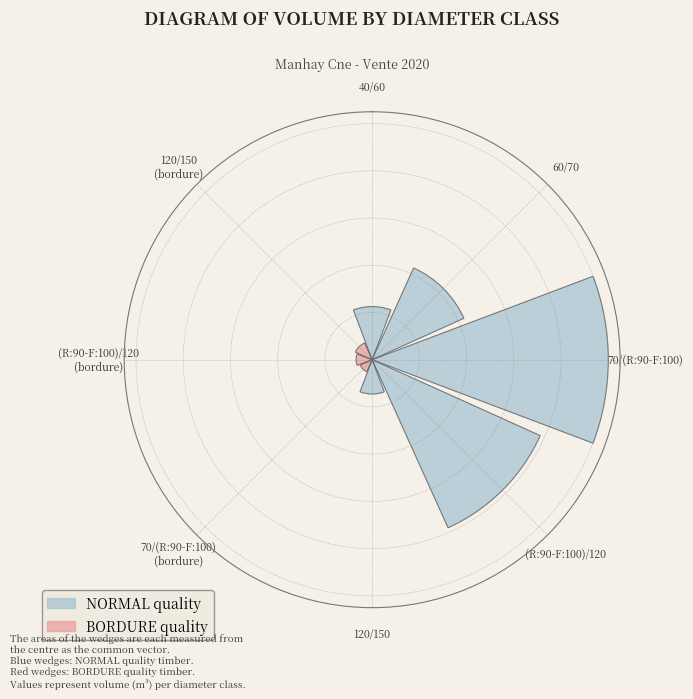

Are the bars horizontal?

No